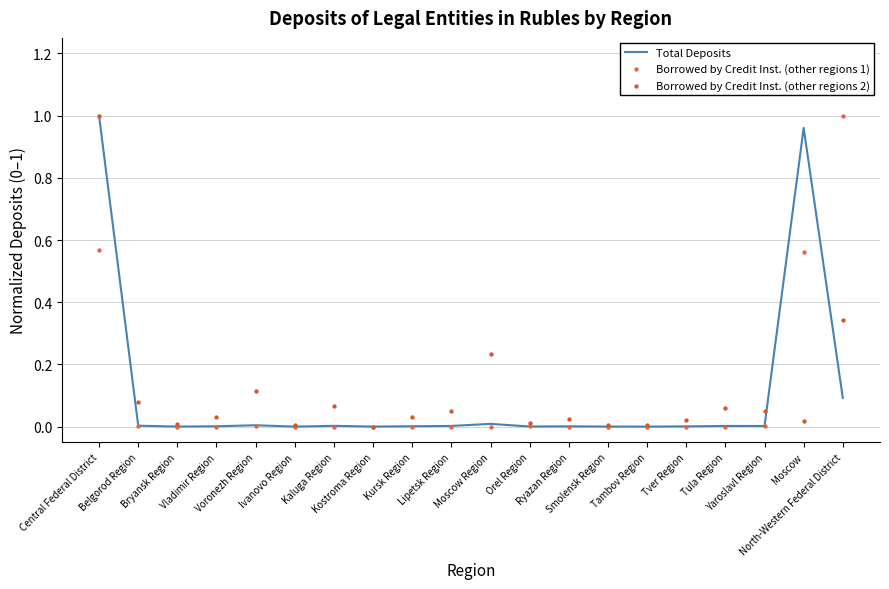

Which series has the widest spread of Y values?

Total Deposits